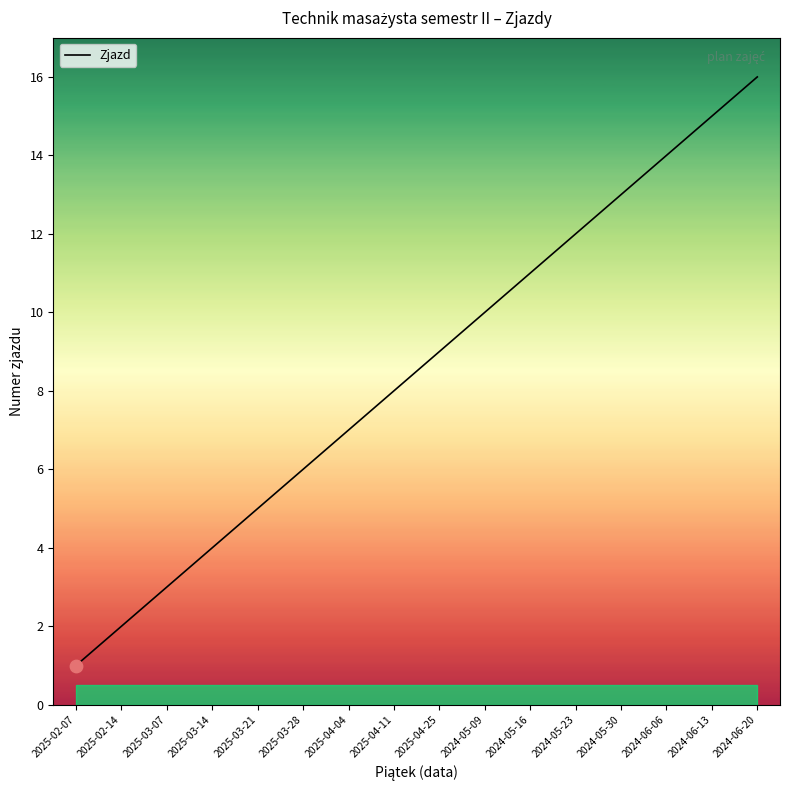

What is the change in value from 2024-05-16 to 2024-05-23?

+1